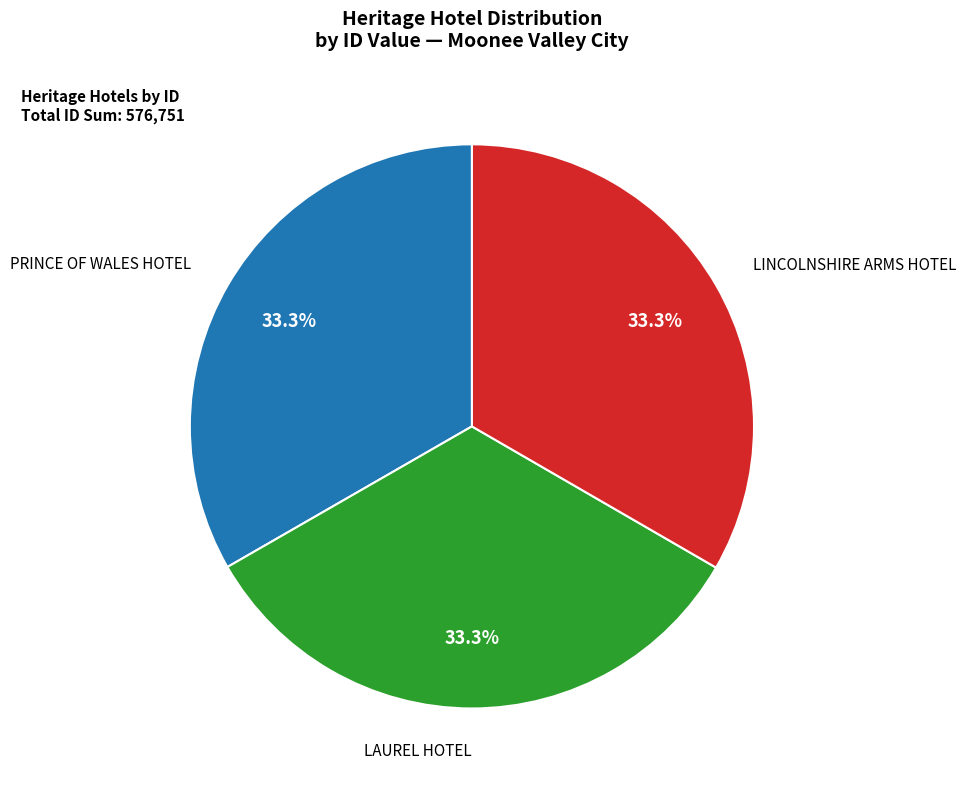

Does any single category account for the majority?

No